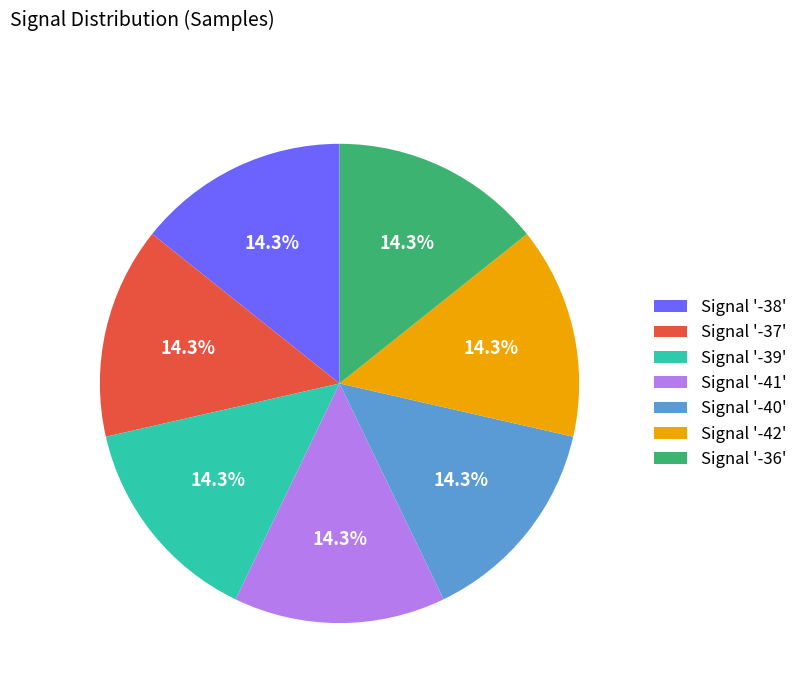

Count the number of slices in the pie.

7